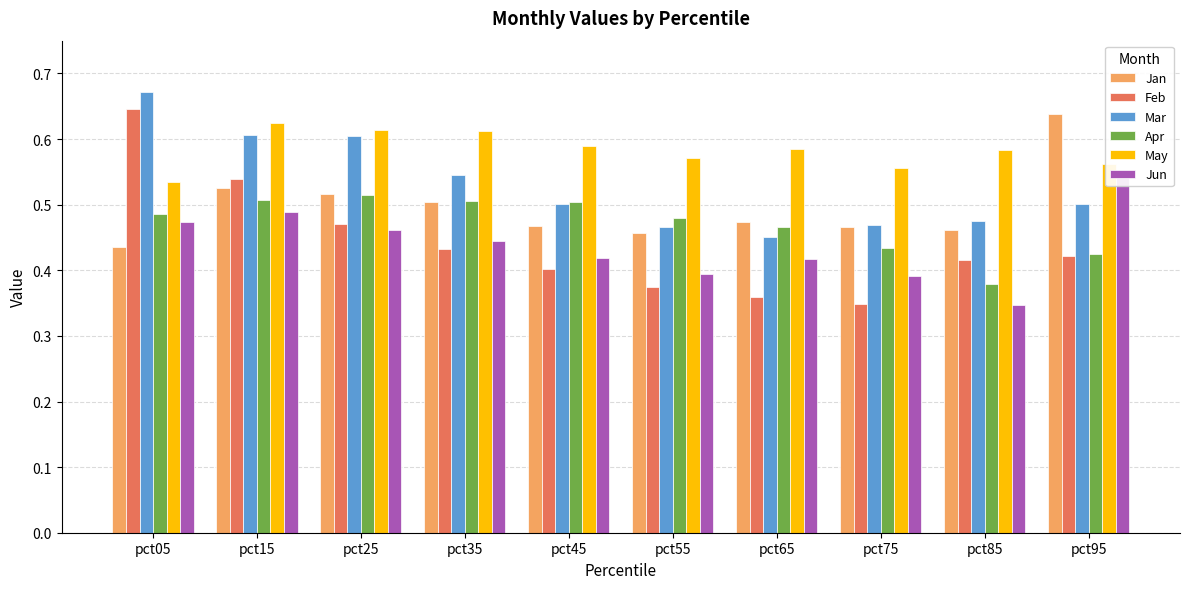

The Mar series shows 0.2 at pct55. True or false?

False